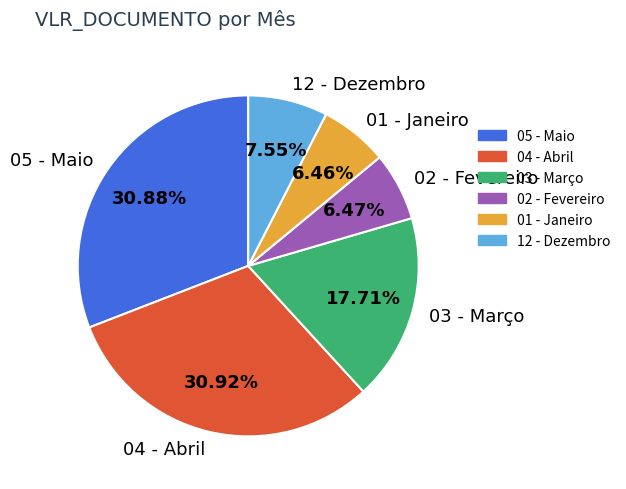

The 12 - Dezembro slice represents 8% of the pie. True or false?

True